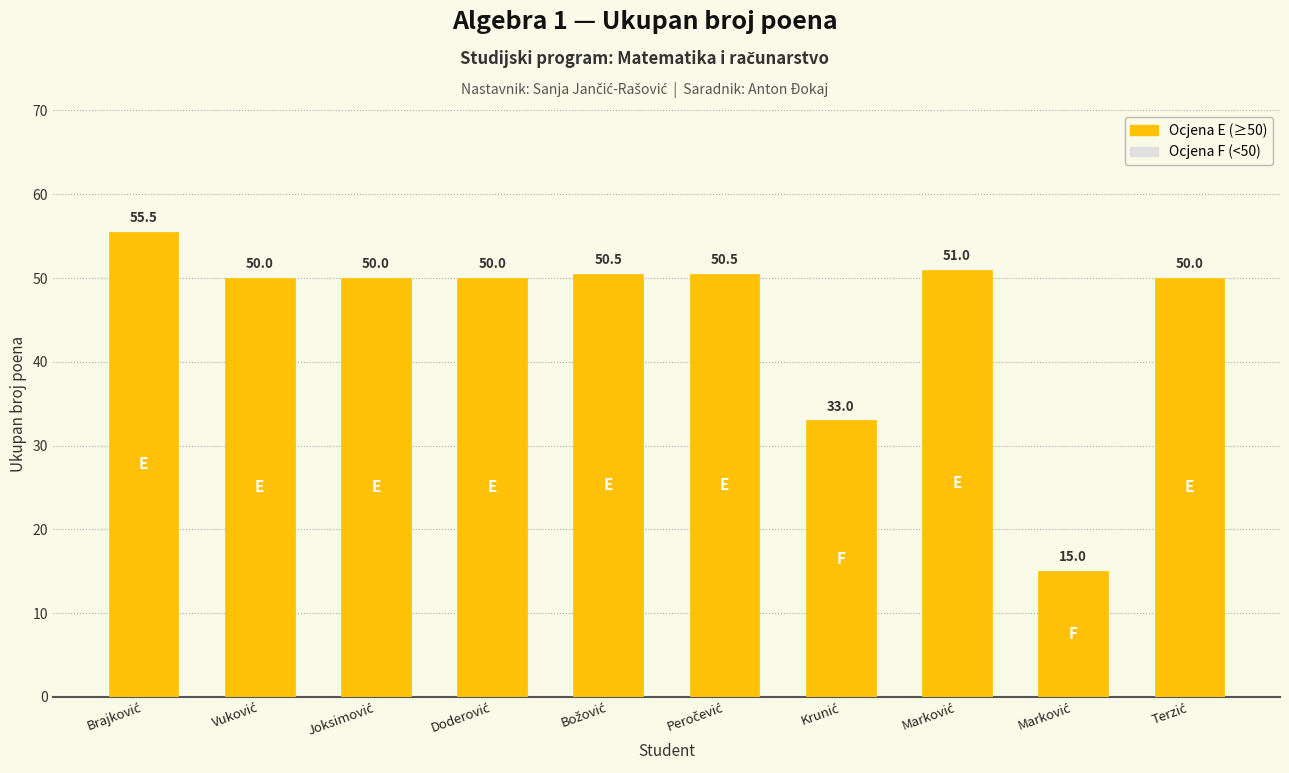

What is the average value?

45.5